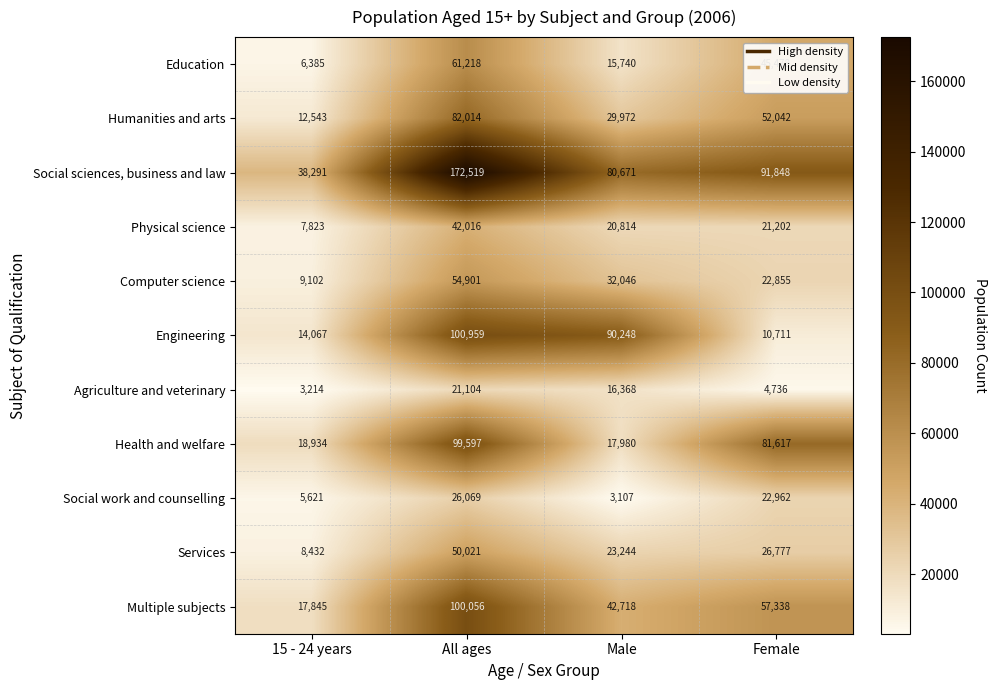

How many data points in Health and welfare are less than 81617?

2